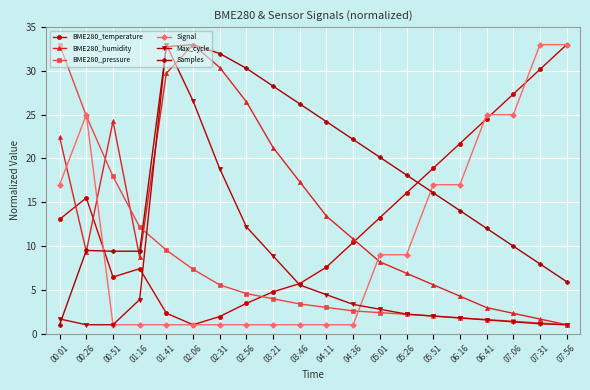

What is the minimum value shown in the chart?

1.0